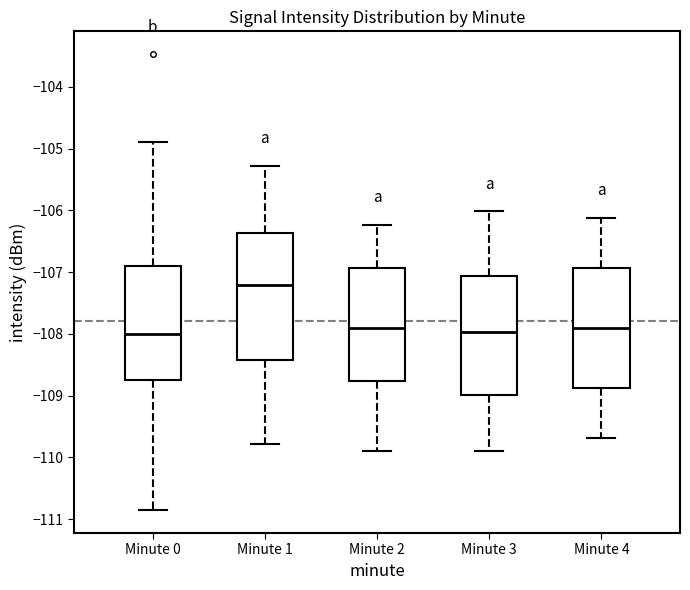

Where does the median line of the box for Minute 2 sit on the y-axis? The values are not printed on the chart, so give them approximately, as read against the axis.

-107.9